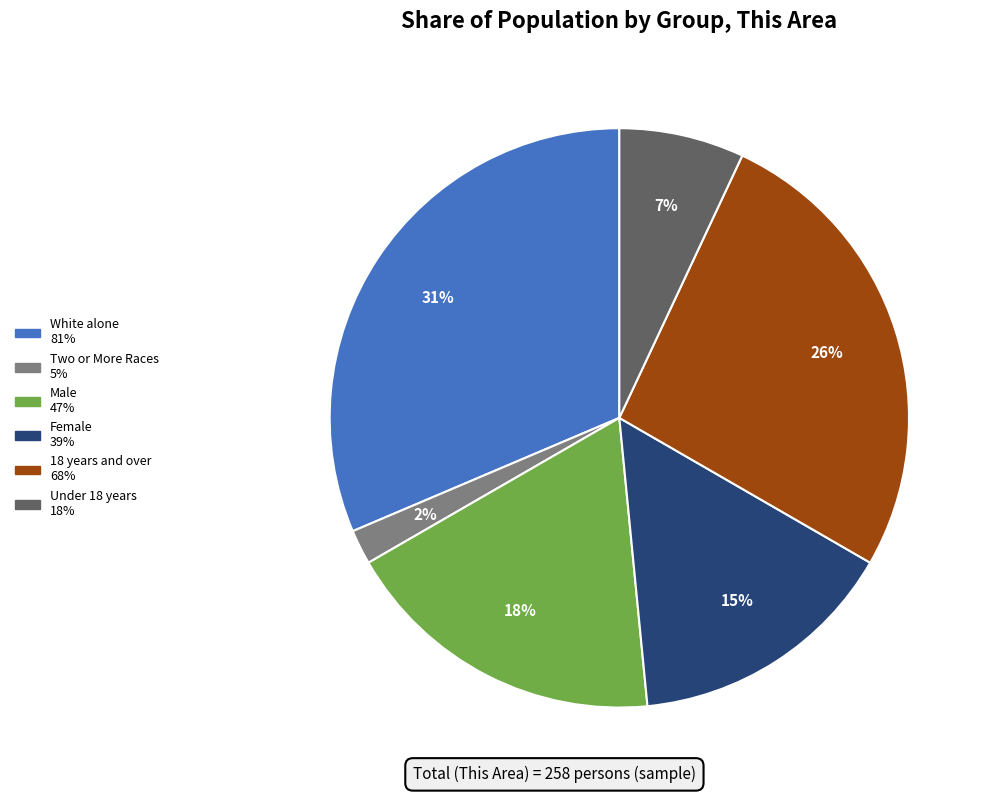

Does any single category account for the majority?

No